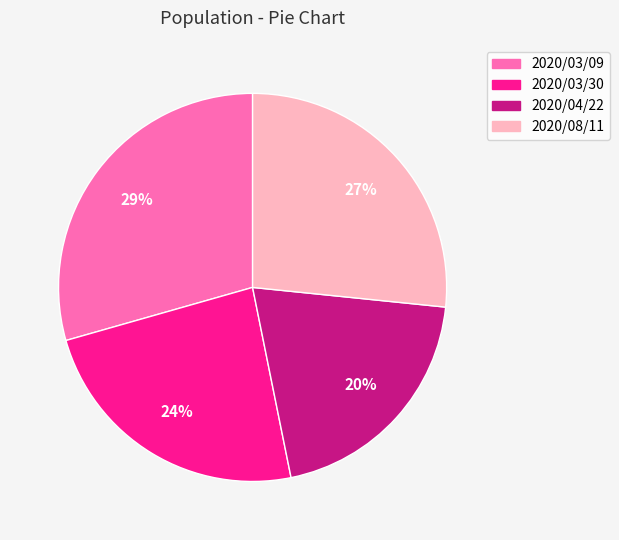

Which category has the biggest portion of the pie?

2020/03/09